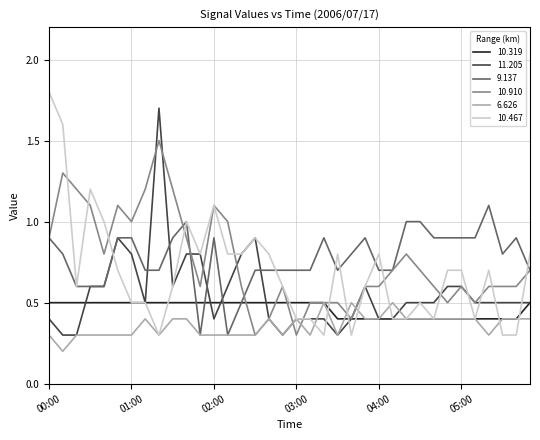

Reading left to right, extract all data points from this chart.

10.319: 0.5	0.5	0.5	0.5	0.5	0.5	0.5	0.5	0.5	0.5	0.5	0.5	0.5	0.5	0.5	0.5	0.5	0.5	0.5	0.5	0.5	0.4	0.4	0.4	0.4	0.4	0.4	0.4	0.4	0.4	0.4	0.4	0.4	0.4	0.4	0.5
11.205: 0.4	0.3	0.3	0.6	0.6	0.9	0.8	0.5	1.7	0.6	0.8	0.8	0.4	0.6	0.8	0.9	0.4	0.3	0.4	0.4	0.4	0.3	0.4	0.6	0.4	0.4	0.5	0.5	0.5	0.6	0.6	0.5	0.5	0.5	0.5	0.5
9.137: 0.9	0.8	0.6	0.6	0.6	0.9	0.9	0.7	0.7	0.9	1.0	0.3	0.9	0.3	0.5	0.7	0.7	0.7	0.7	0.7	0.9	0.7	0.8	0.9	0.7	0.7	1.0	1.0	0.9	0.9	0.9	0.9	1.1	0.8	0.9	0.7
10.910: 0.9	1.3	1.2	1.1	0.8	1.1	1.0	1.2	1.5	1.2	0.9	0.6	1.1	1.0	0.6	0.3	0.4	0.6	0.3	0.5	0.5	0.5	0.4	0.6	0.6	0.7	0.8	0.7	0.6	0.5	0.6	0.5	0.6	0.6	0.6	0.7
6.626: 0.3	0.2	0.3	0.3	0.3	0.3	0.3	0.4	0.3	0.4	0.4	0.3	0.3	0.3	0.3	0.3	0.4	0.3	0.4	0.3	0.5	0.3	0.5	0.4	0.4	0.5	0.4	0.4	0.4	0.4	0.4	0.4	0.3	0.4	0.4	0.4
10.467: 1.8	1.6	0.6	1.2	1.0	0.7	0.5	0.5	0.3	0.6	1.0	0.8	1.1	0.8	0.8	0.9	0.8	0.6	0.4	0.4	0.3	0.8	0.3	0.6	0.8	0.4	0.4	0.5	0.4	0.7	0.7	0.4	0.7	0.3	0.3	0.8